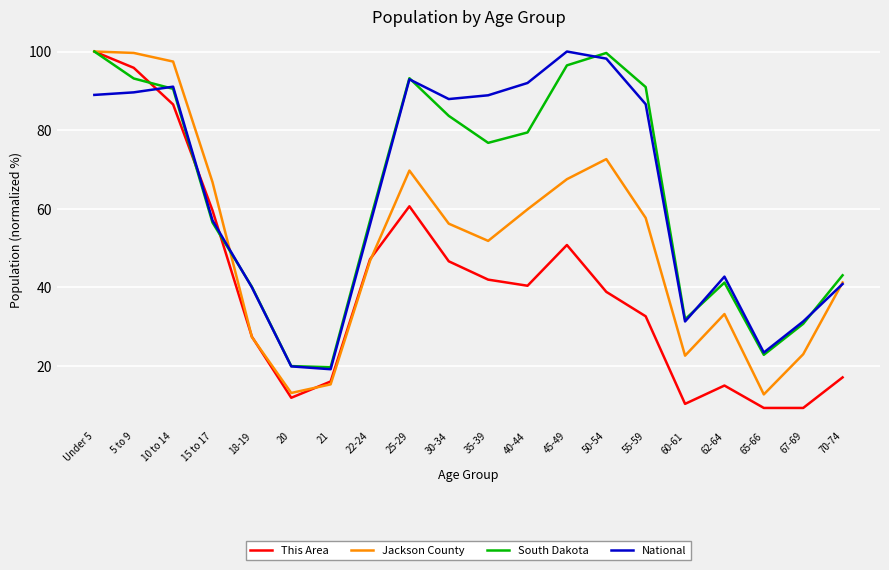

Which series ends up on top after the final intersection of This Area and National?

National